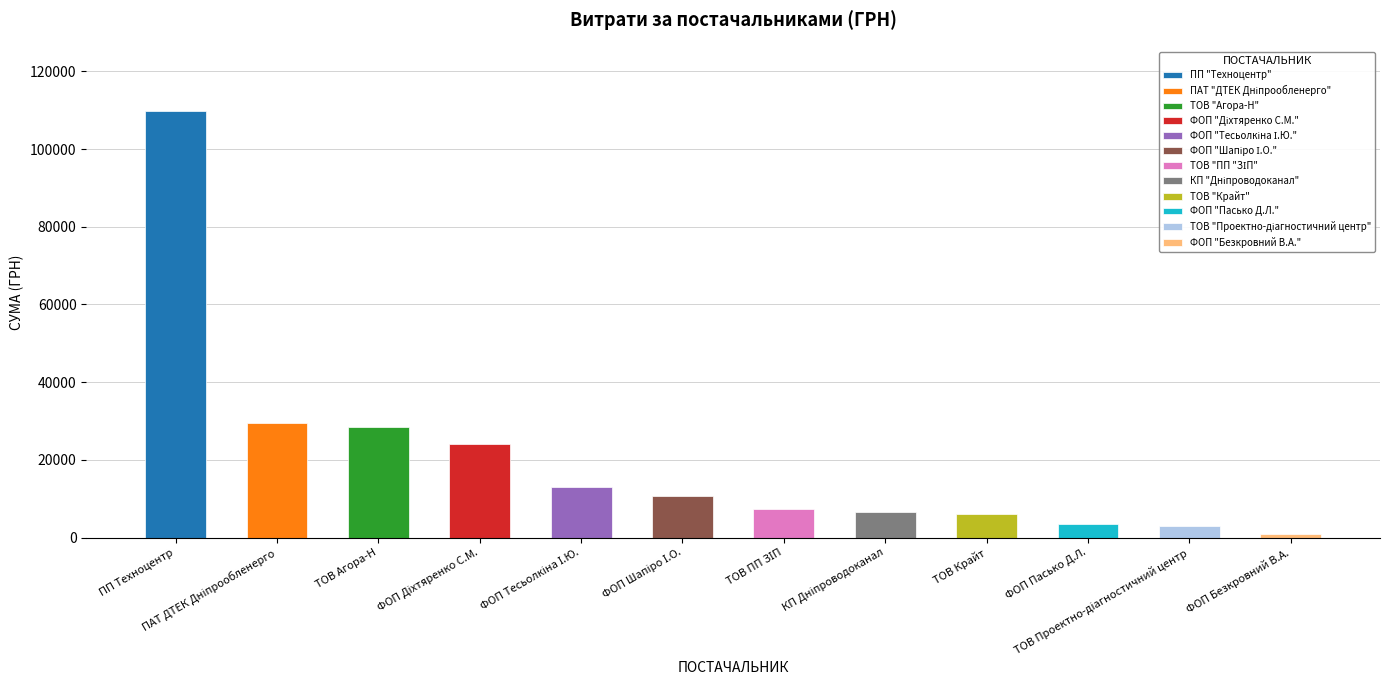

What is the label of the 9th bar from the left?

ТОВ Крайт